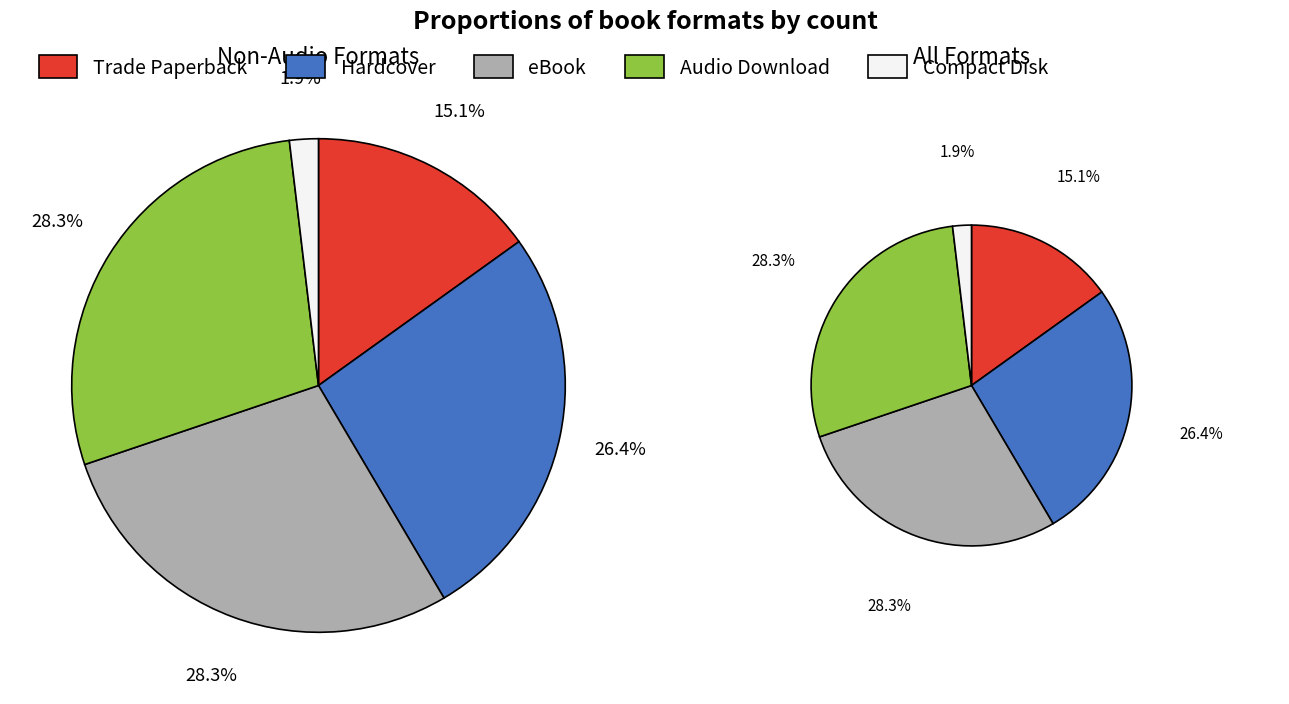

Which category has the biggest portion of the pie?

eBook